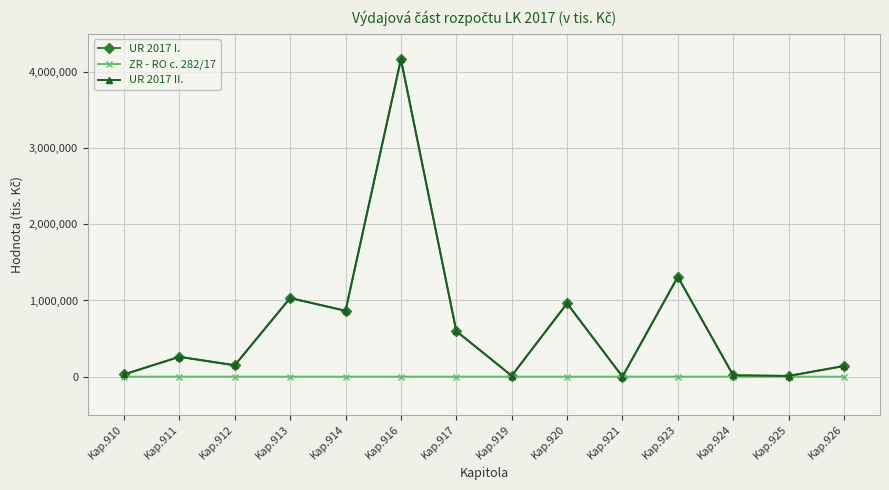

Where is UR 2017 I. nearest to the value 2083285?

Kap.923